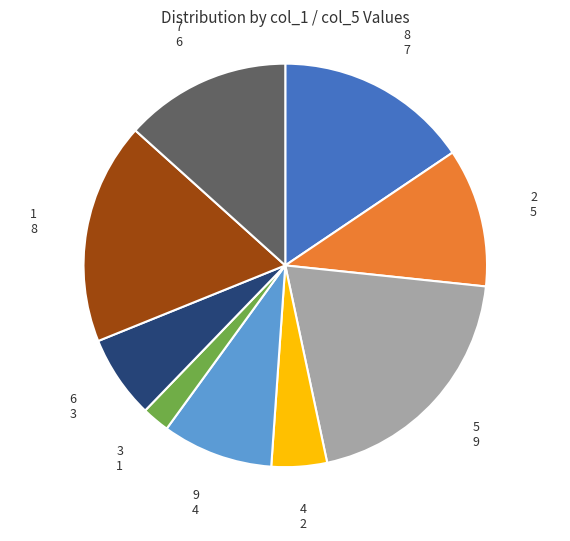

How many slices are in this pie chart?

9